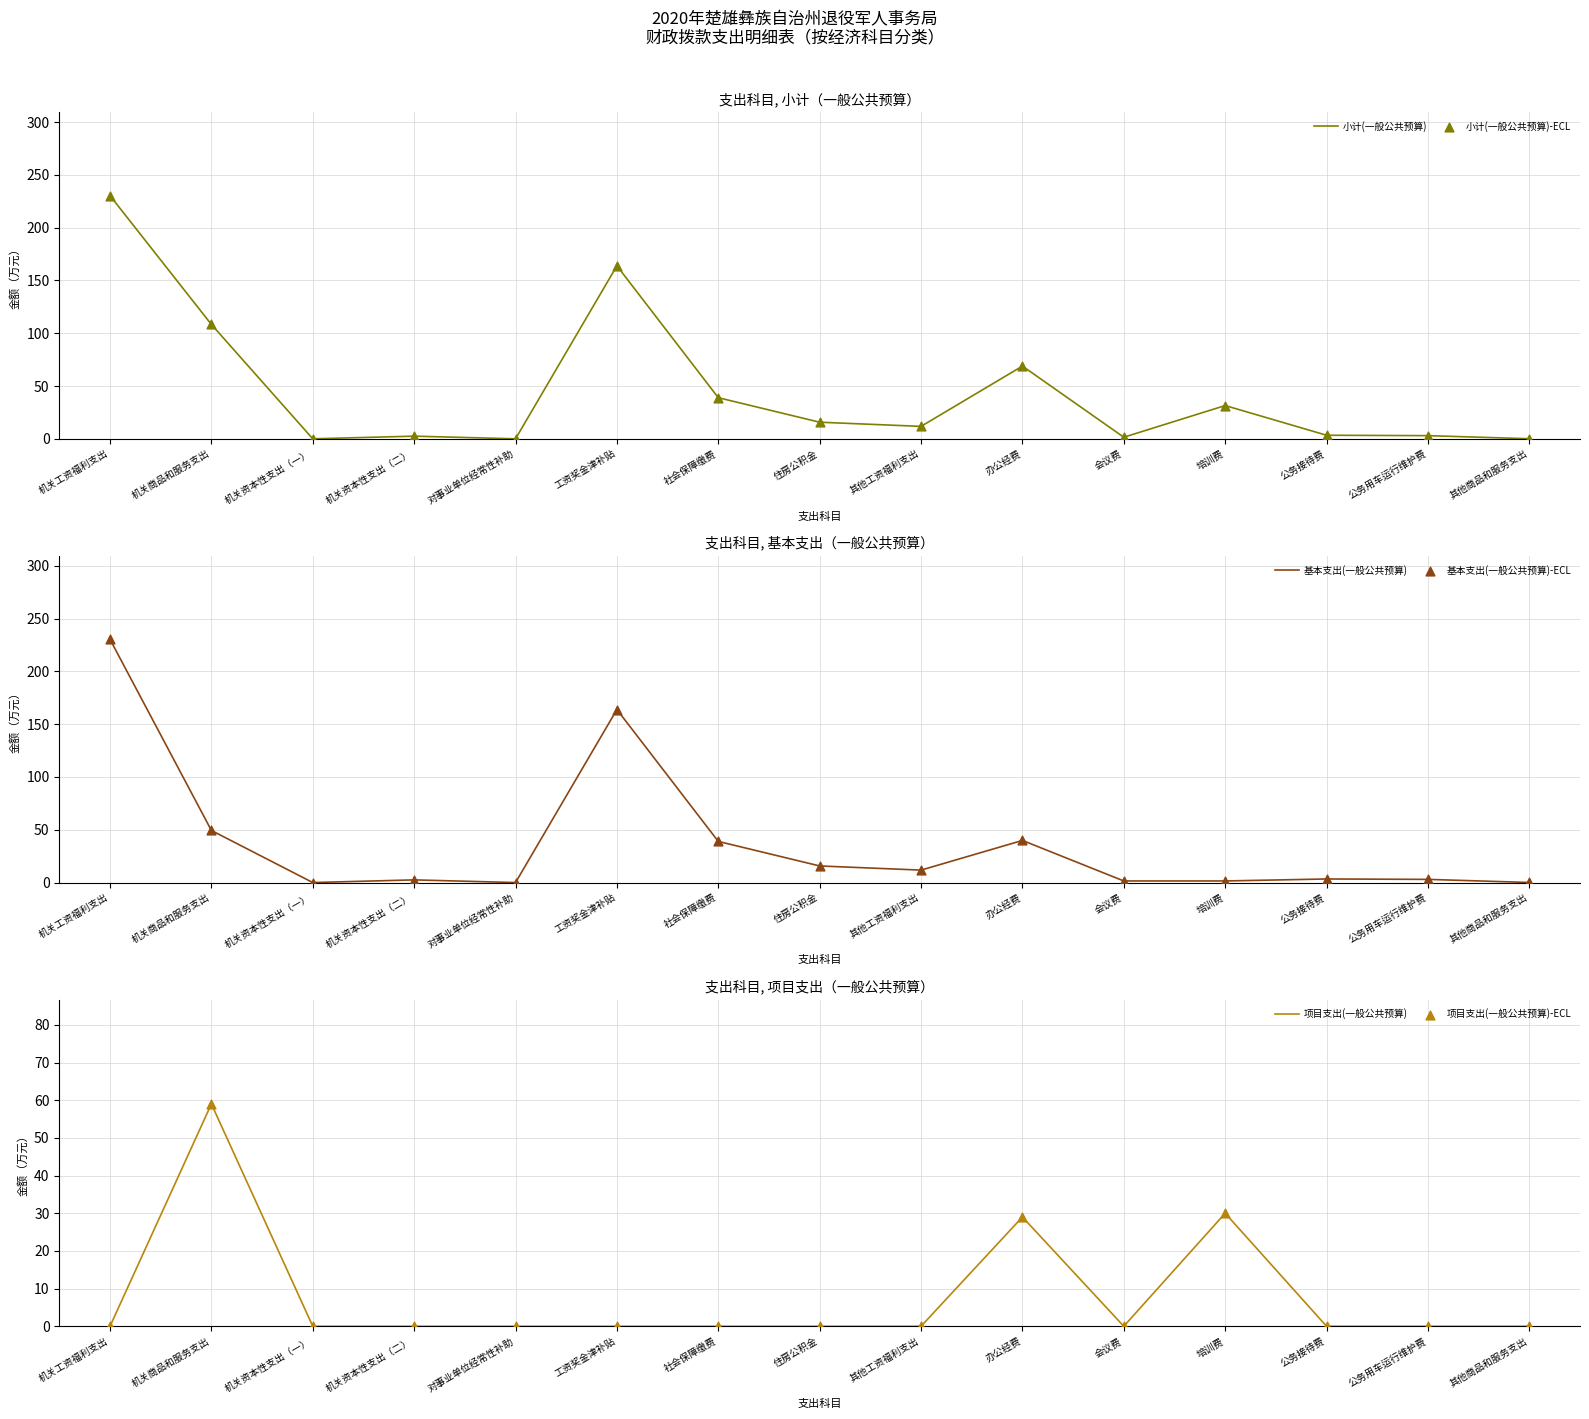

What is the total value across all series at 培训费?

126.0